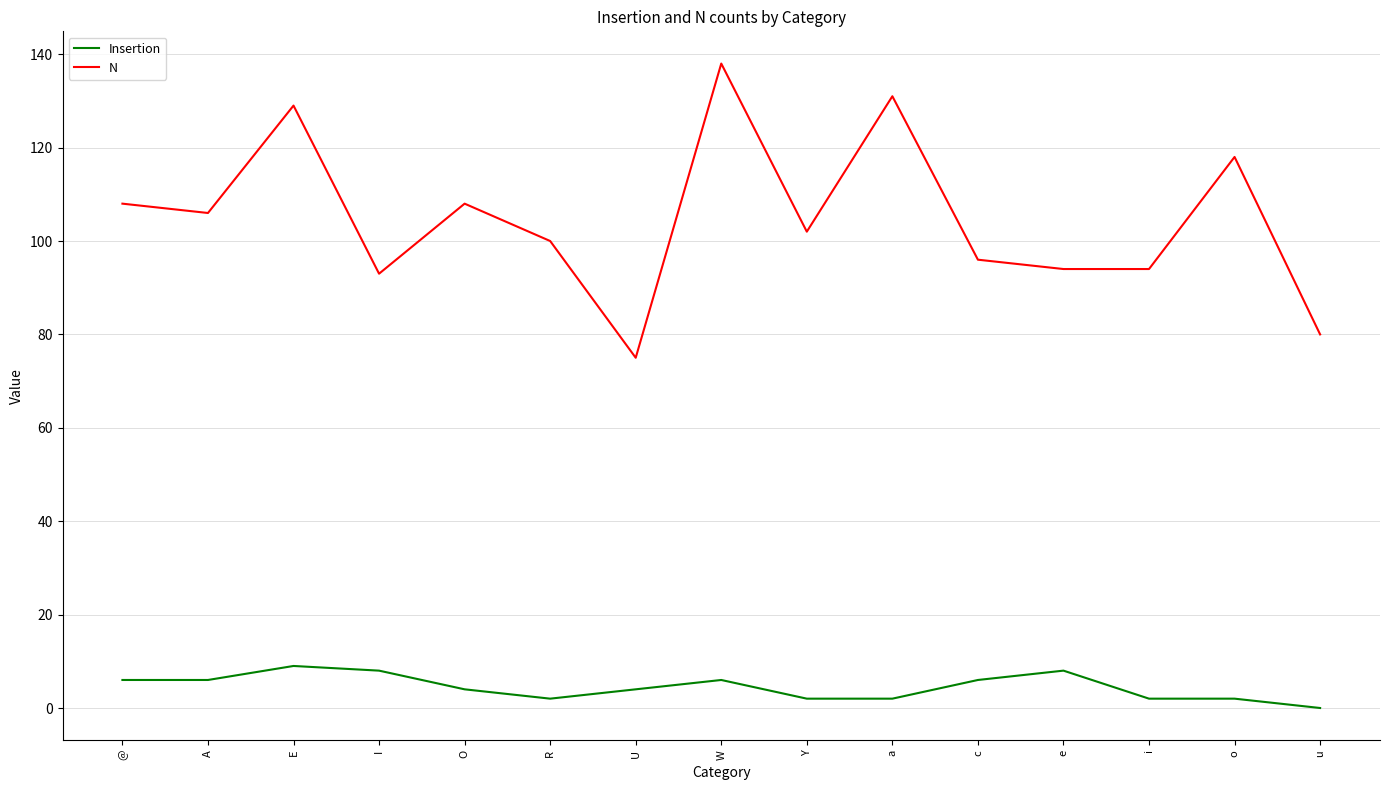

Is it true that N equals 155 at I?

False